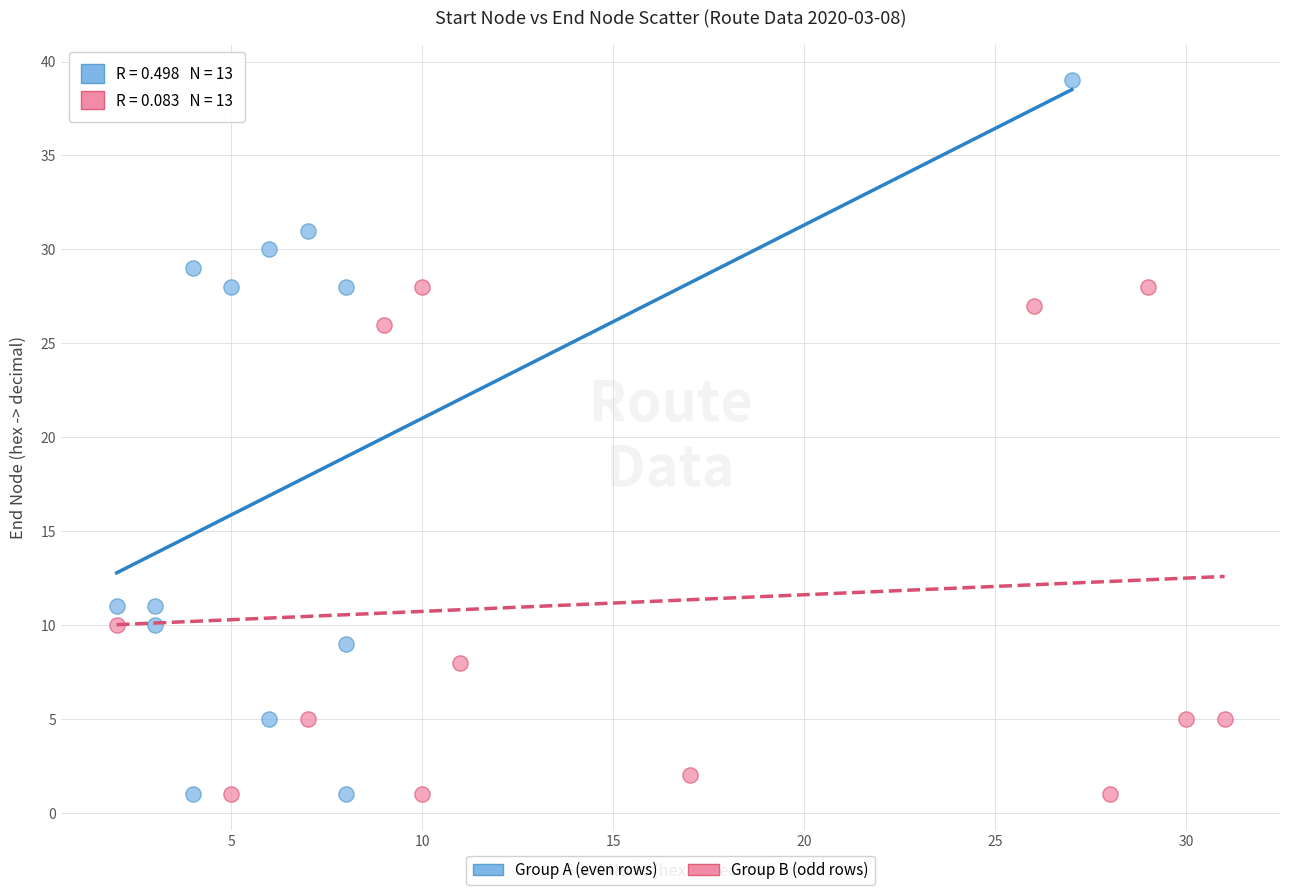

Which series has the widest spread of Y values?

Group A (even rows)